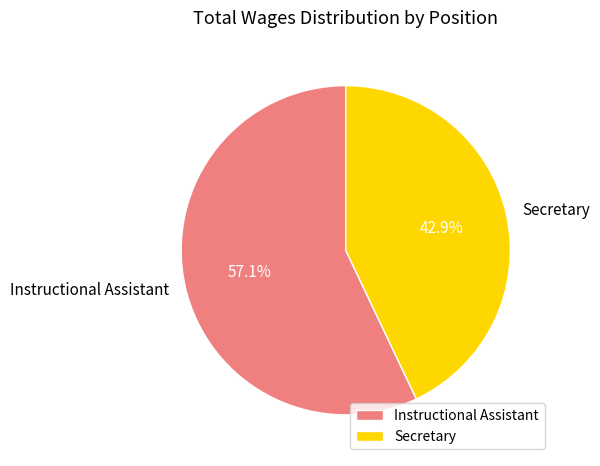

Count the number of slices in the pie.

2